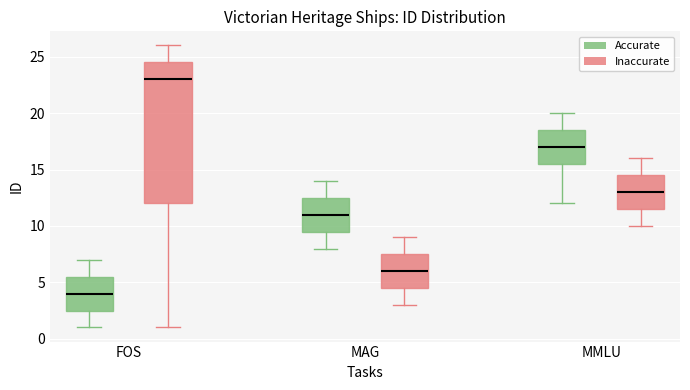

Reading left to right, transcribe this box plot: for each box, give where its median line is, the range the box spans, and where its two whiskers end, as read against the y-axis. The values are not printed on the chart, so give them approximately, as read against the axis.

FOS (Accurate): median 4.0, box 2.5 to 5.5, whiskers 1.0 to 7.0
FOS (Inaccurate): median 23.0, box 12.0 to 24.5, whiskers 1.0 to 26.0
MAG (Accurate): median 11.0, box 9.5 to 12.5, whiskers 8.0 to 14.0
MAG (Inaccurate): median 6.0, box 4.5 to 7.5, whiskers 3.0 to 9.0
MMLU (Accurate): median 17.0, box 15.5 to 18.5, whiskers 12.0 to 20.0
MMLU (Inaccurate): median 13.0, box 11.5 to 14.5, whiskers 10.0 to 16.0